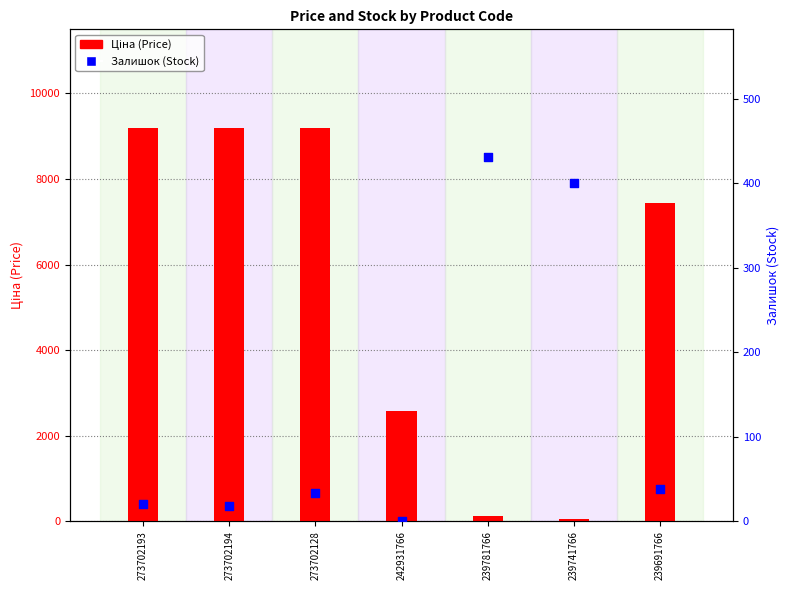

Which series contains the lowest Y value?

Залишок (Stock)